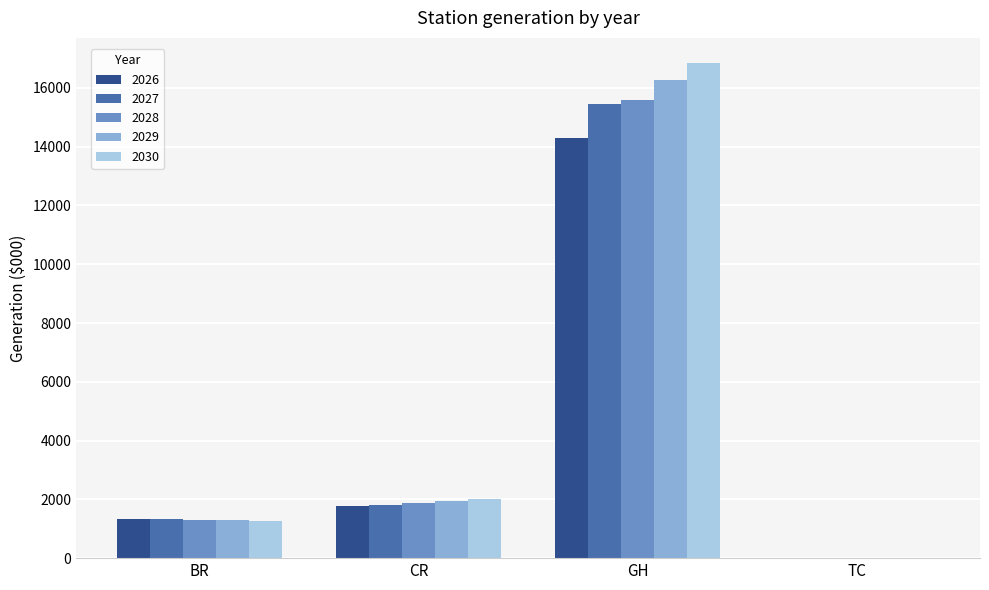

What is the total value across all series at CR?

9379.0